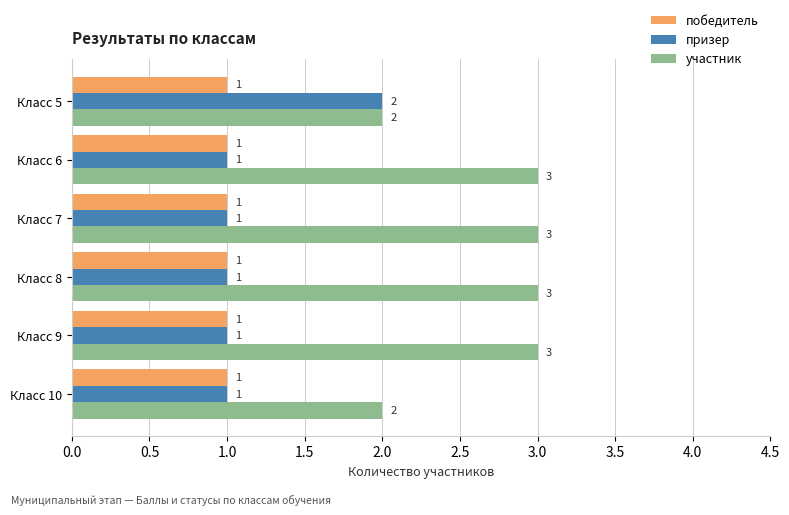

Is it true that участник equals 2 at Класс 5?

True